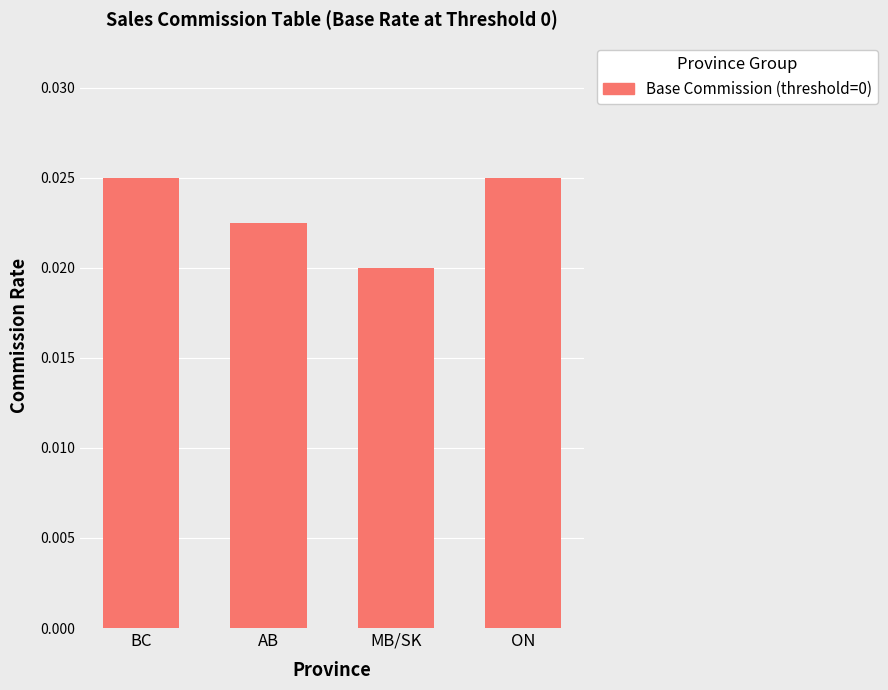

Which category has the lowest value across all series?

MB/SK